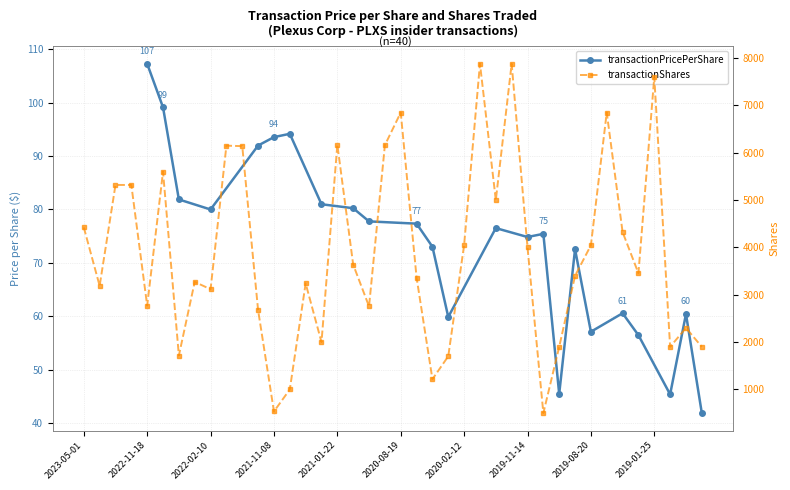

Which has a higher value, 2020-08-20 or 2022-03-03?

2020-08-20